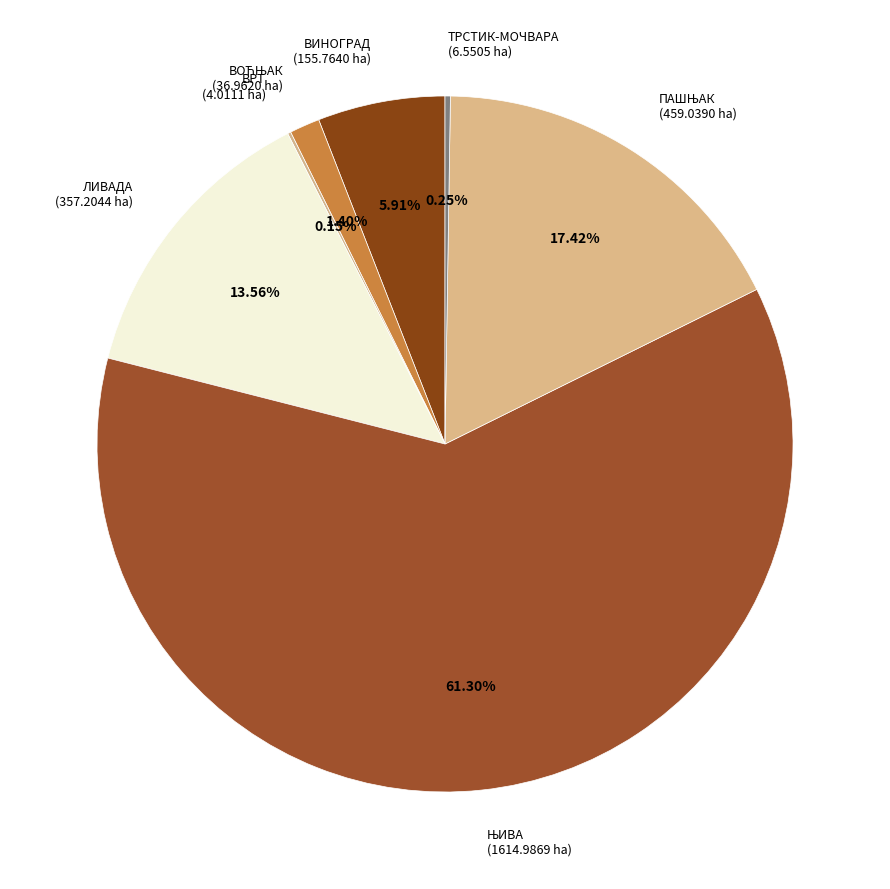

What is the ratio of the value at ЛИВАДА to the value at ВИНОГРАД?

2.3